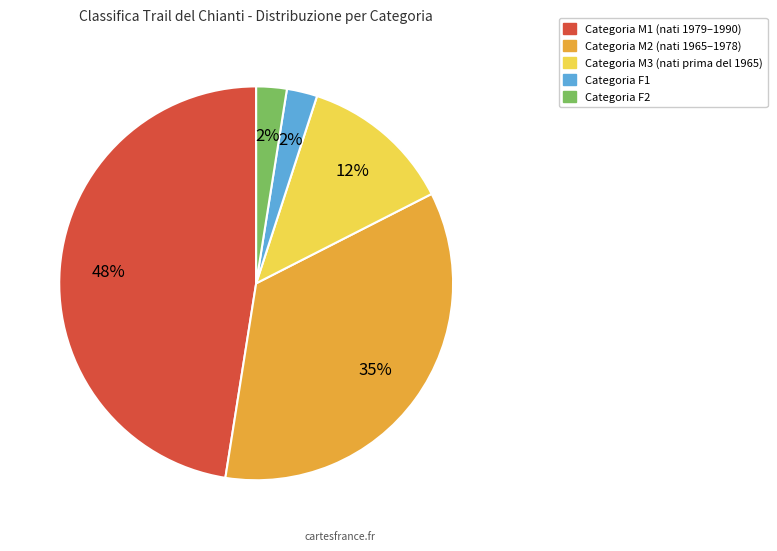

How many segments does this pie chart have?

5